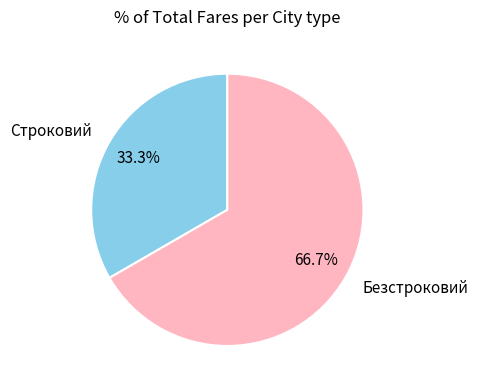

To the nearest percent, what portion does Строковий represent?

33%